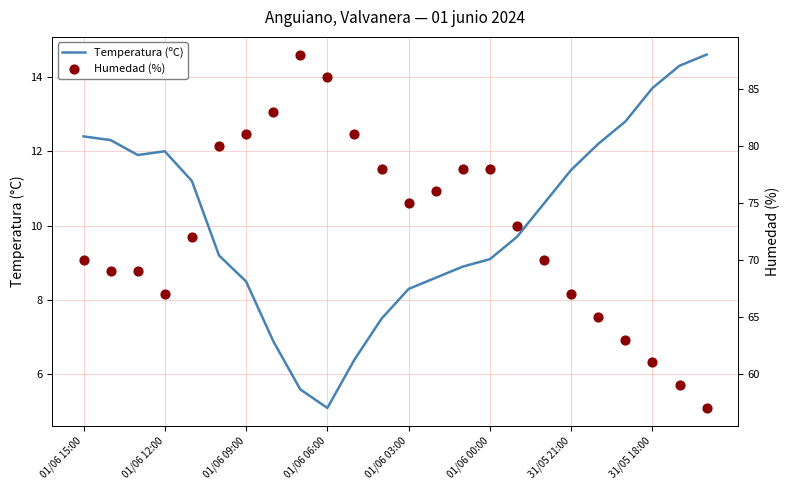

Which series reaches the maximum Y coordinate?

Humedad (%)